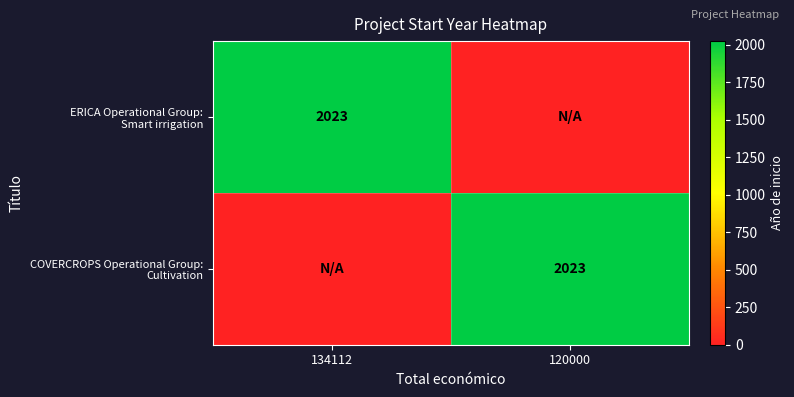

Between 134112 and 120000, which series saw the biggest shift?

ERICA Operational Group: Smart irrigation